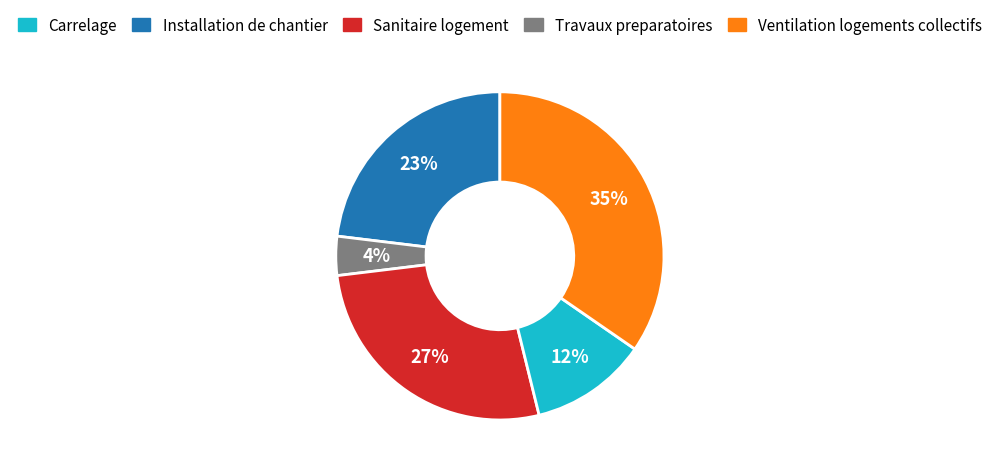

Count the number of slices in the pie.

5